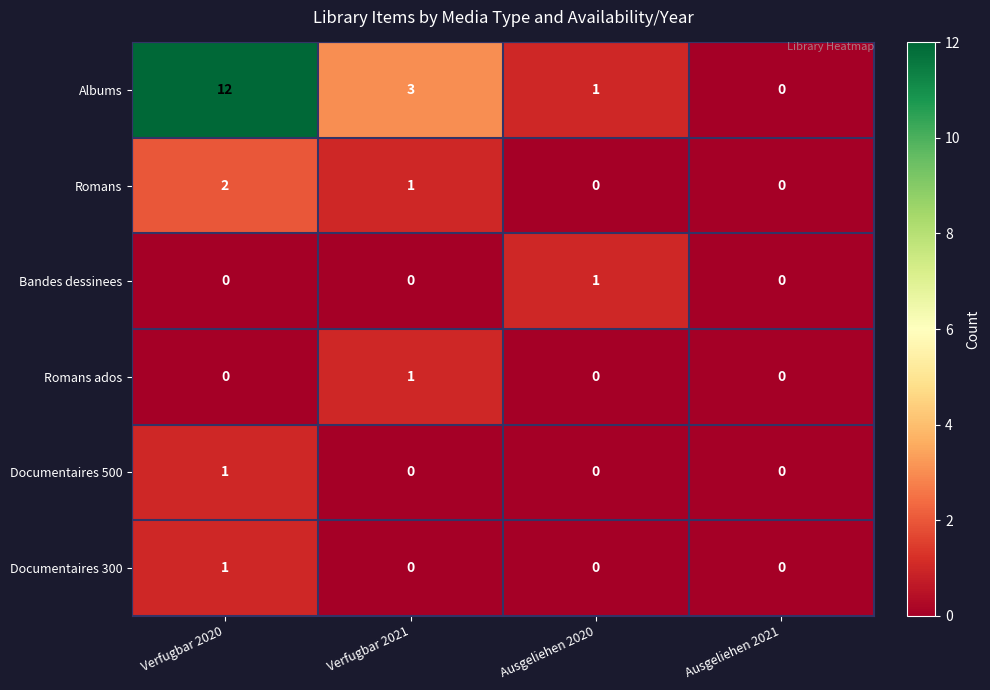

Which series changed the most between Verfugbar 2020 and Ausgeliehen 2020?

Albums